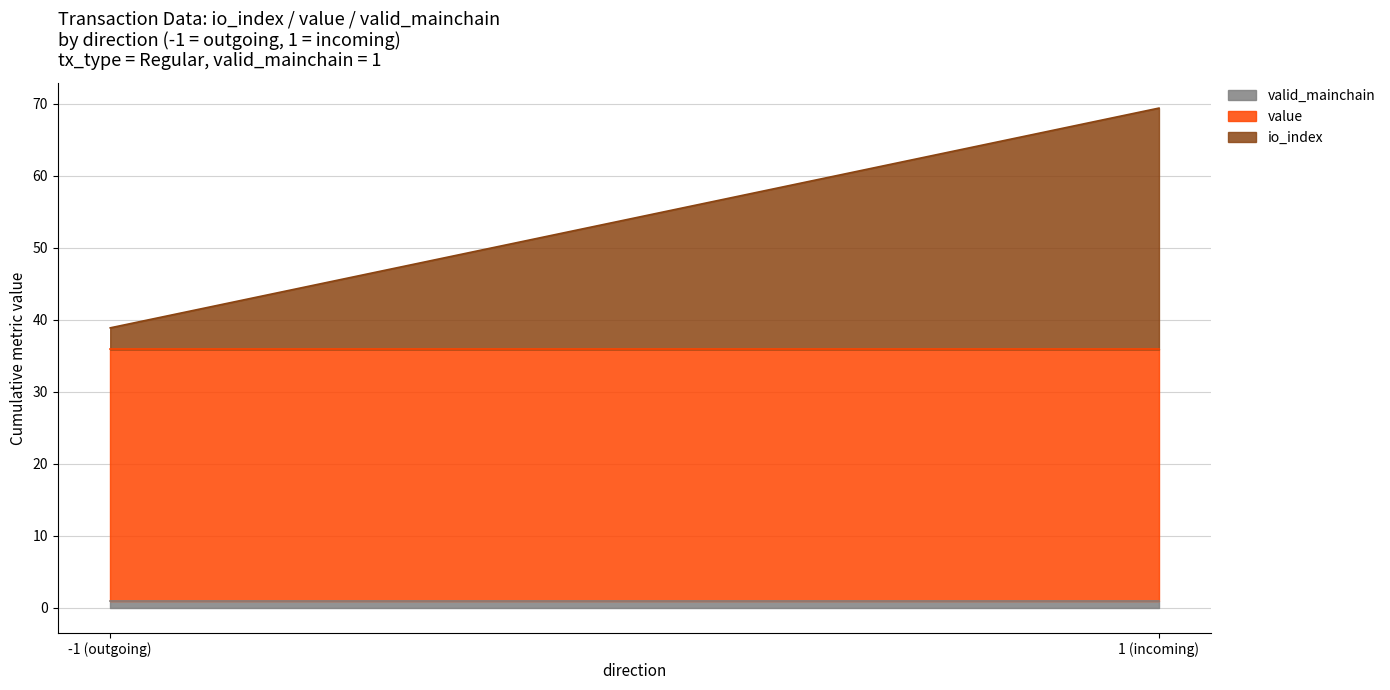

Which label corresponds to the largest value in the chart?

1